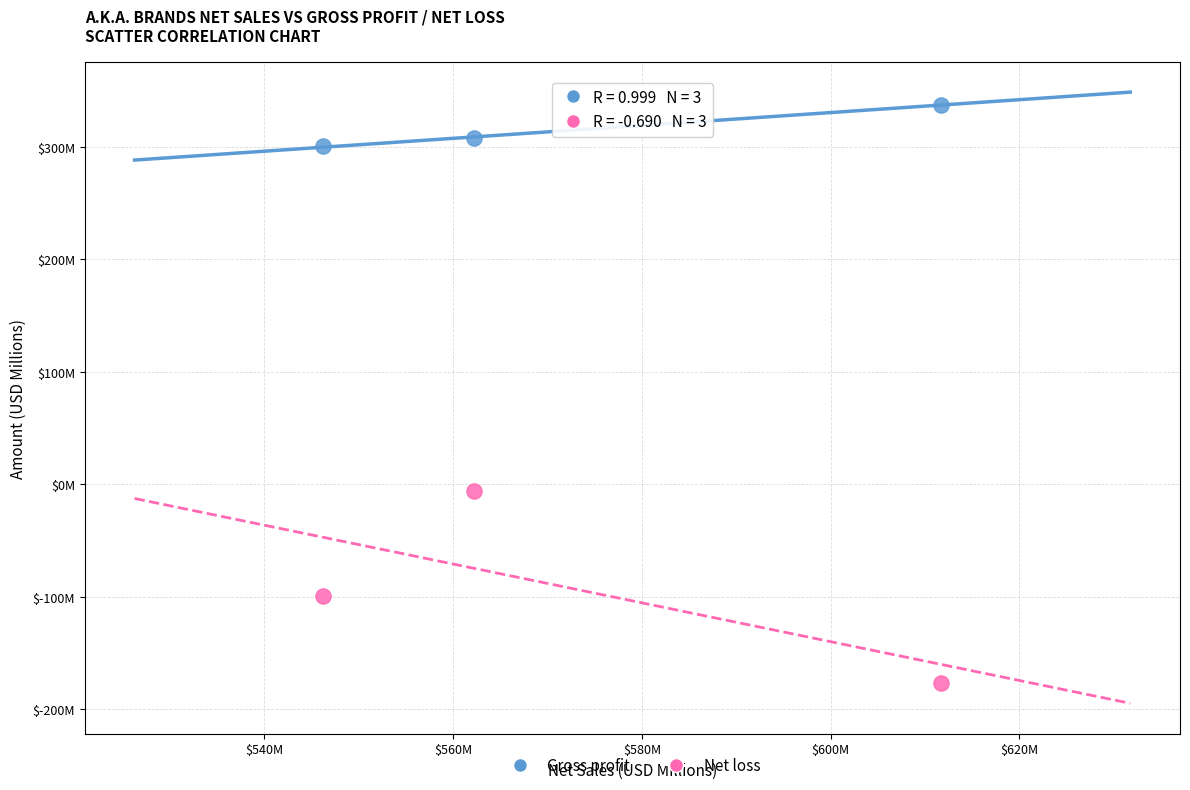

What are all the series names shown in the legend?

Gross profit, Net loss